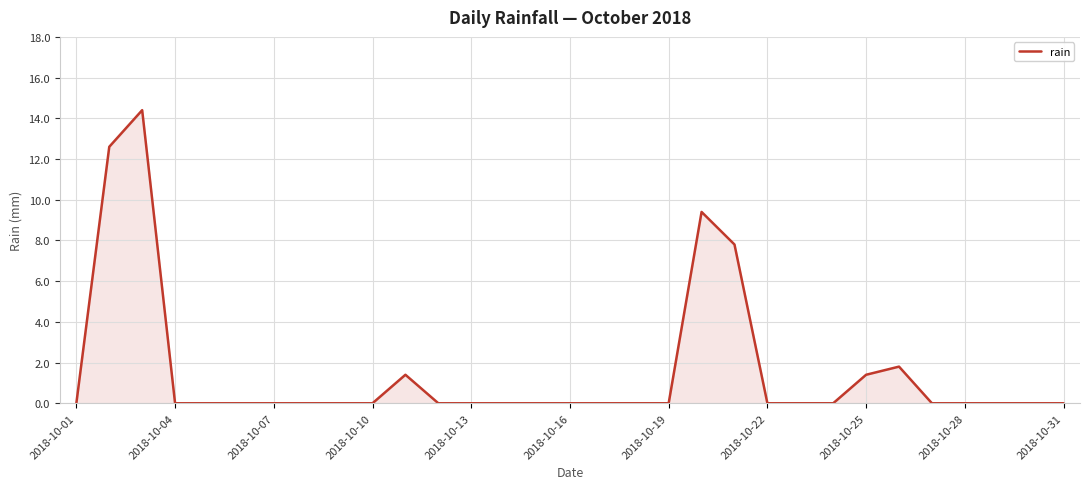

What is the difference between the maximum and minimum values?

14.4